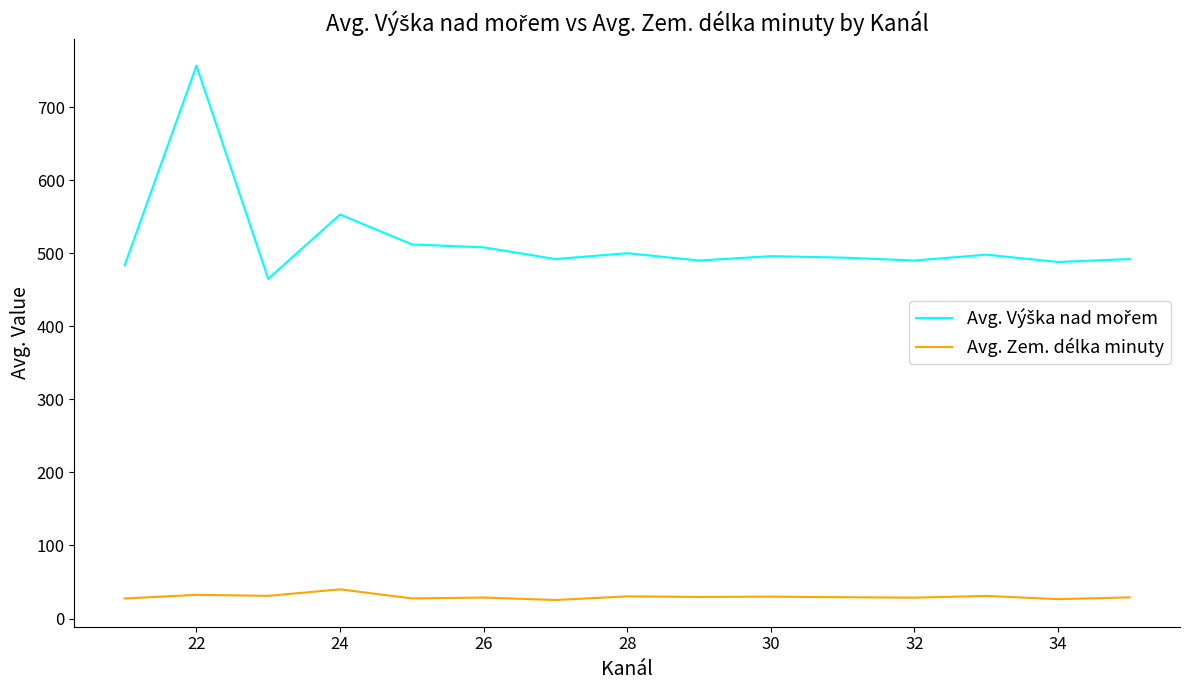

How many distinct data groups are displayed?

2